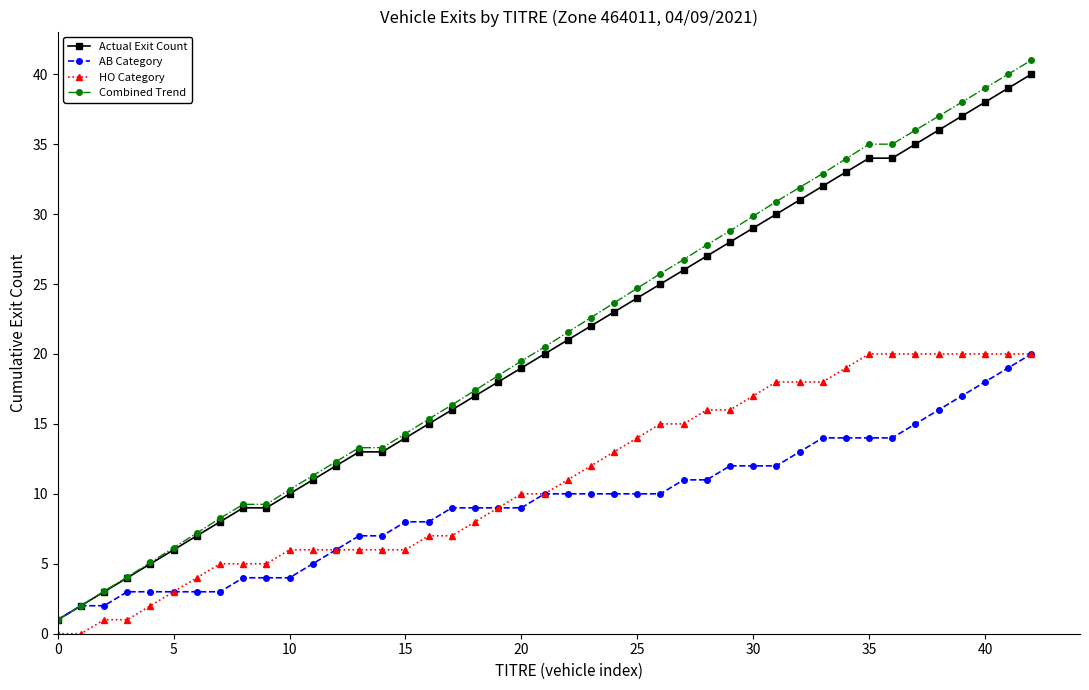

True or false: HO Category and Combined Trend cross at least once.

False